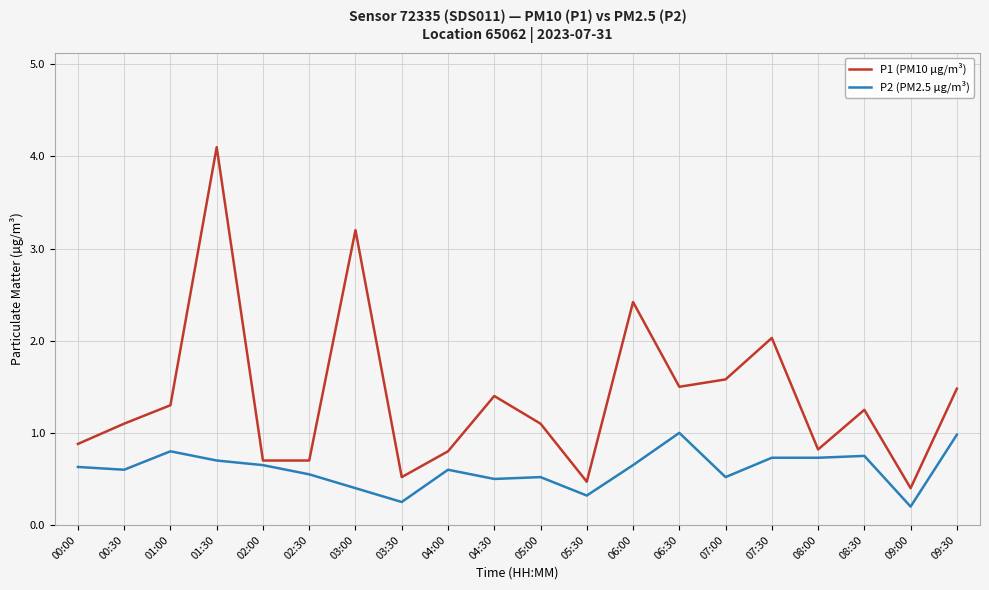

How many lines are shown in the chart?

2